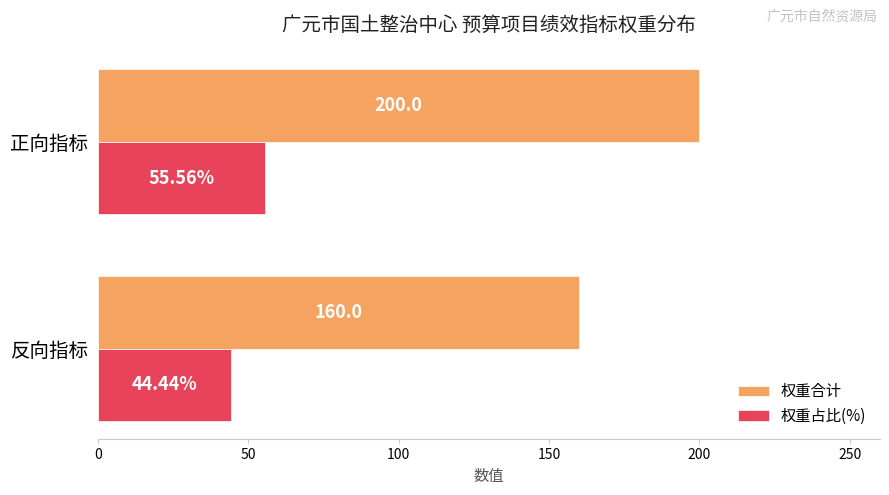

Between 反向指标 and 正向指标, which series saw the biggest shift?

权重合计